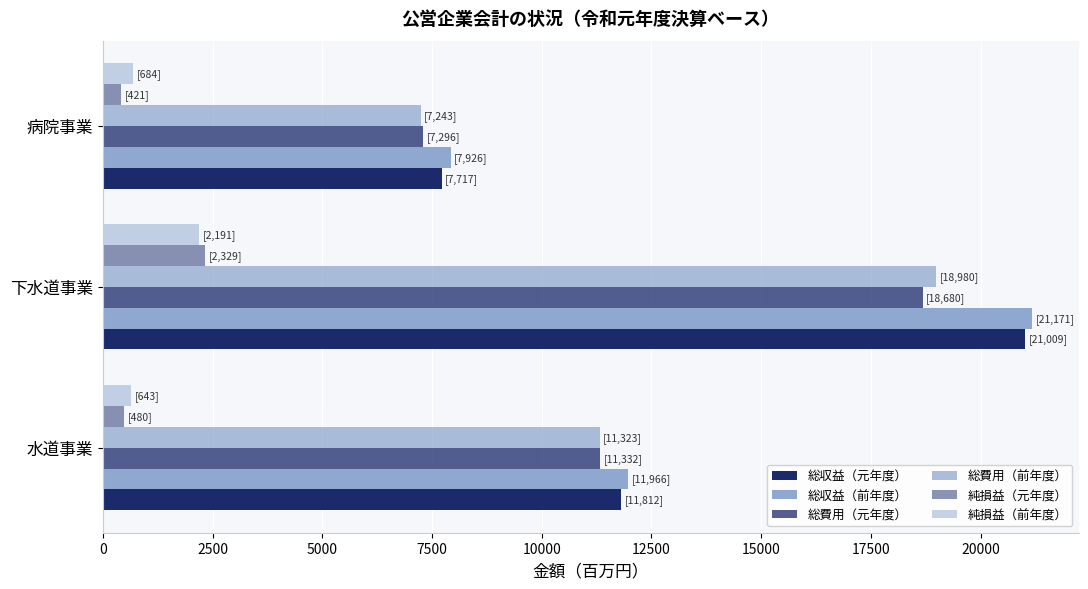

How many data points does each series have?

3